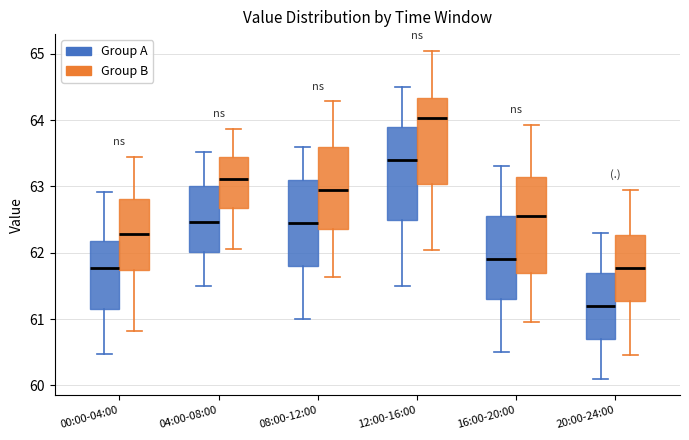

Which box's median line is the highest?

12:00-16:00 (Group B)